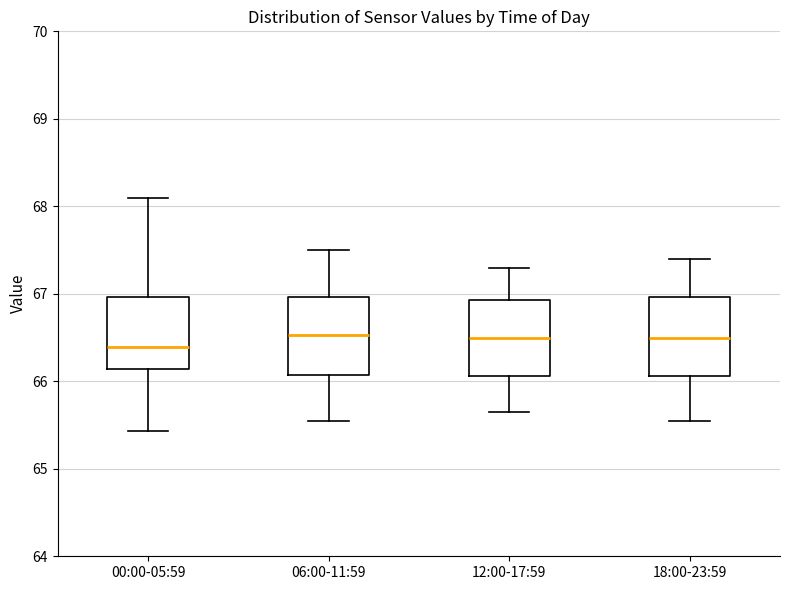

Reading left to right, transcribe this box plot: for each box, give where its median line is, the range the box spans, and where its two whiskers end, as read against the y-axis. The values are not printed on the chart, so give them approximately, as read against the axis.

00:00-05:59: median 66.4, box 66.1 to 67.0, whiskers 65.4 to 68.1
06:00-11:59: median 66.5, box 66.1 to 67.0, whiskers 65.6 to 67.5
12:00-17:59: median 66.5, box 66.1 to 66.9, whiskers 65.7 to 67.3
18:00-23:59: median 66.5, box 66.1 to 67.0, whiskers 65.6 to 67.4